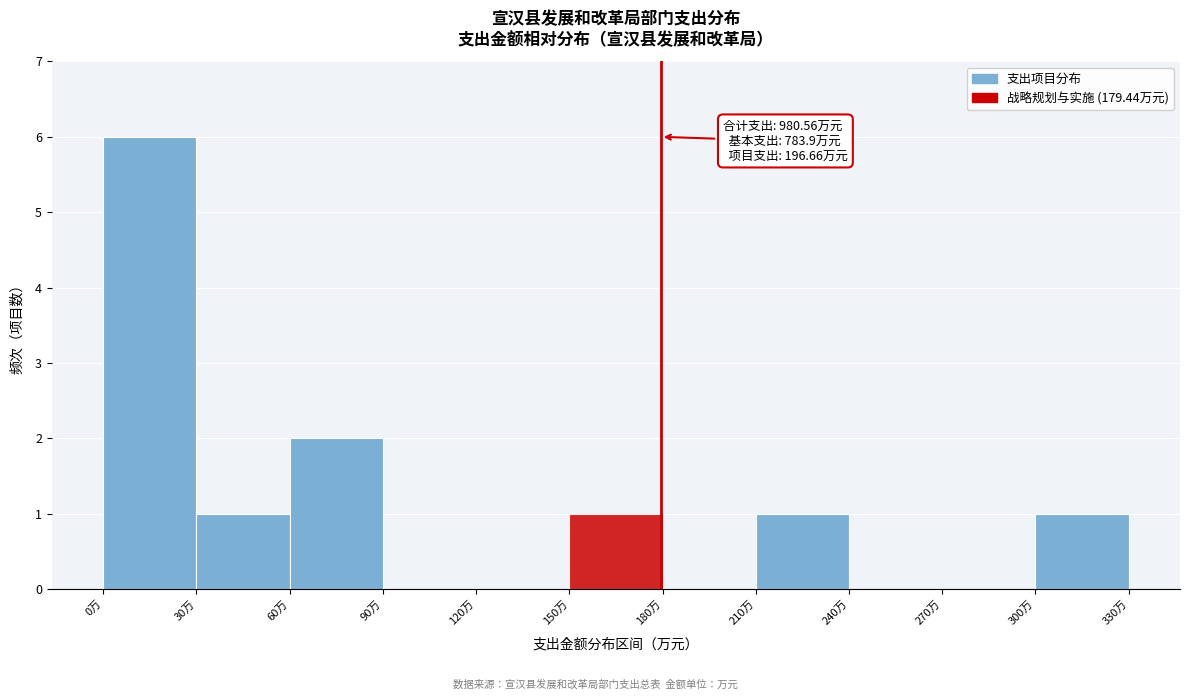

Over which range of the x-axis is the bar tallest?

0 to 30